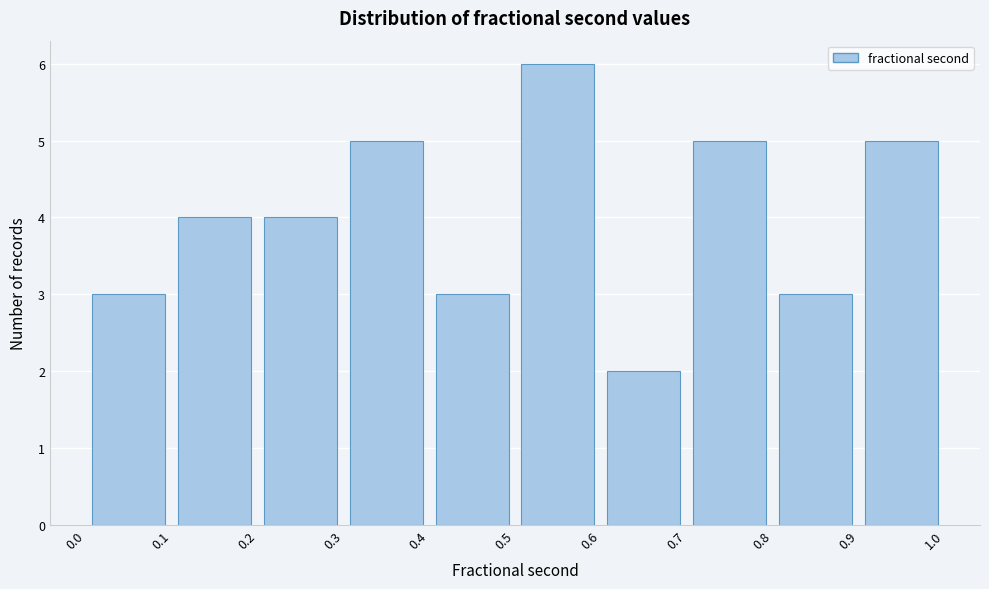

Reading left to right, list every bar in this chart as the range it spans on the x-axis followed by its height. The values are not printed on the chart, so give them approximately, as read against the axis.

0.0 to 0.1: 3
0.1 to 0.2: 4
0.2 to 0.3: 4
0.3 to 0.4: 5
0.4 to 0.5: 3
0.5 to 0.6: 6
0.6 to 0.7: 2
0.7 to 0.8: 5
0.8 to 0.9: 3
0.9 to 1.0: 5